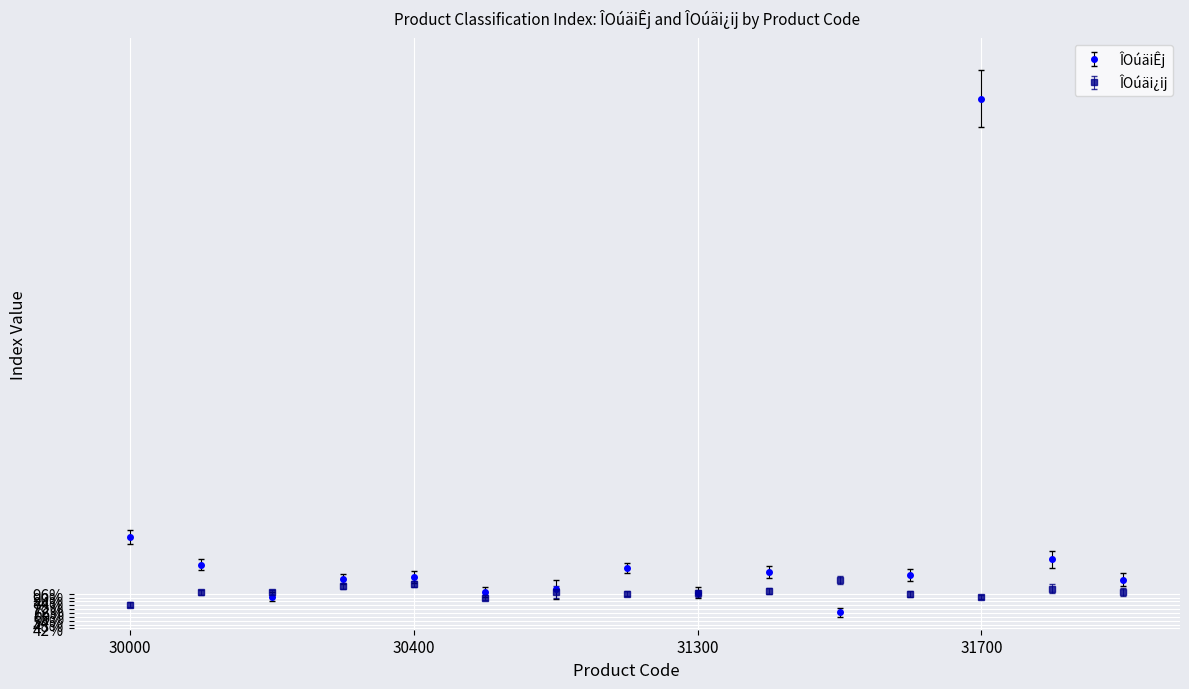

How many interior local valleys does the ÎOúäiÊj series have?

4